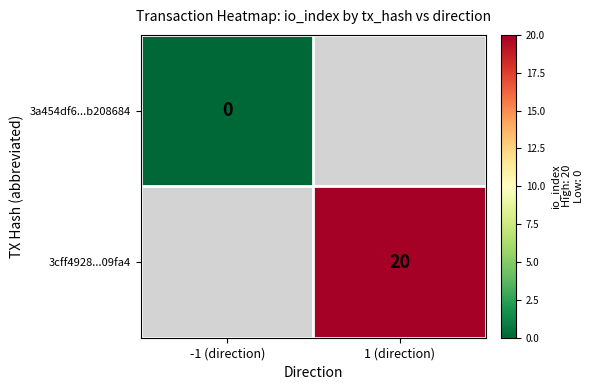

The value of 3cff4928...09fa4 at 1 (direction) is 7. True or false?

False